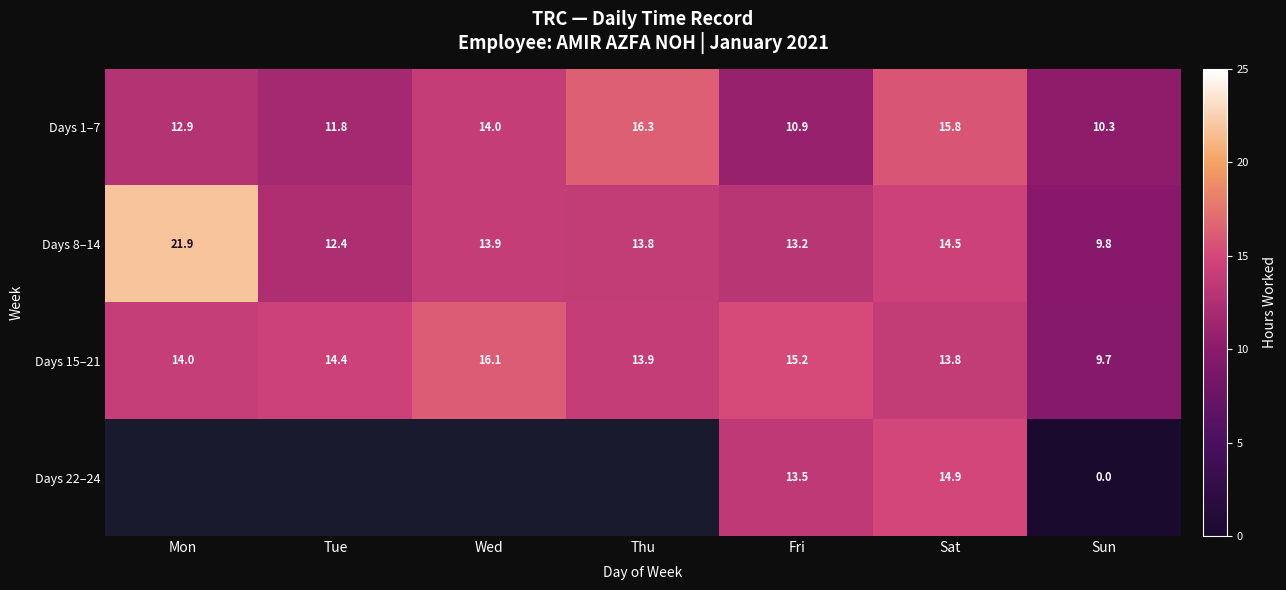

What is the sum of the Days 8–14 values at Sun and Mon?

31.7